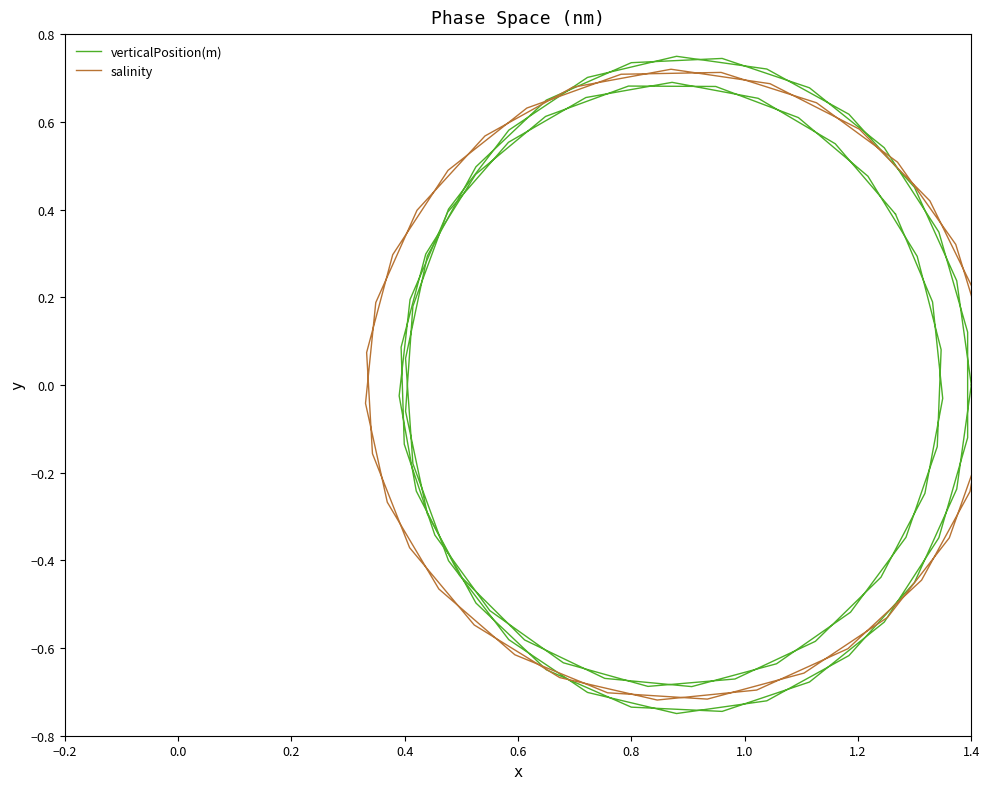

How many data points in verticalPosition(m) are less than 0?

20